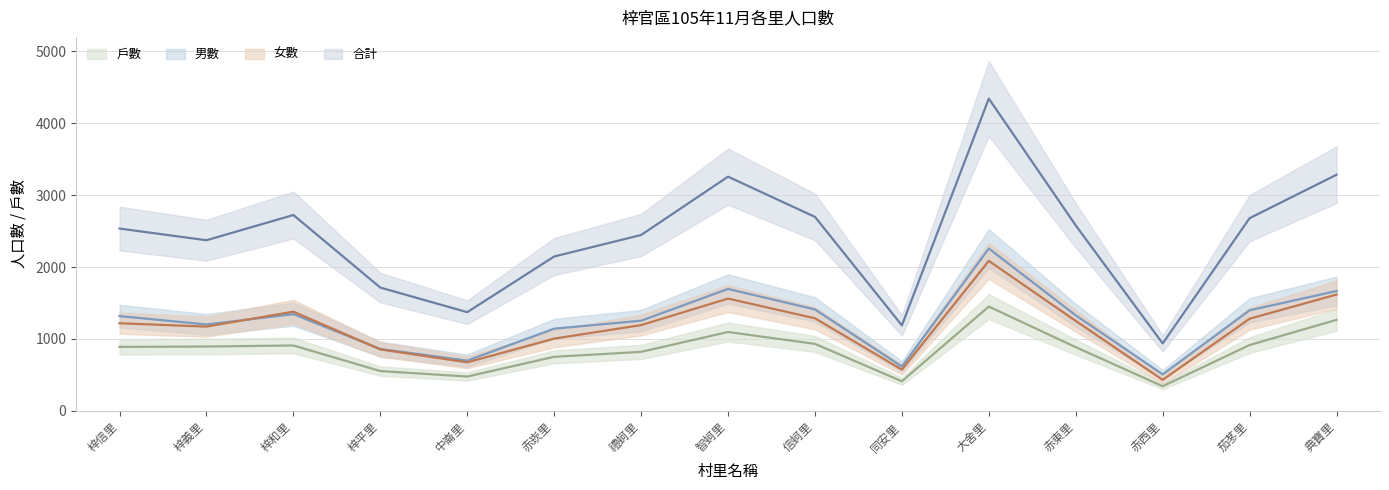

What is the spread (max minus min) of values at 中崙里?

895